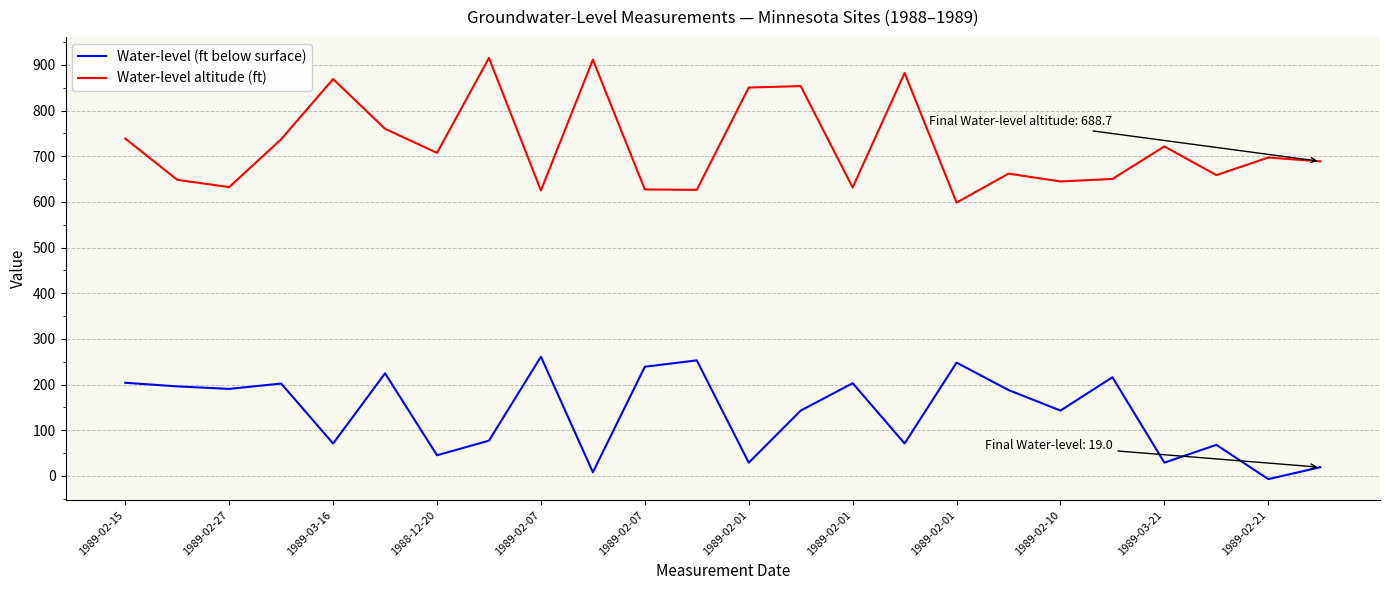

What is the difference between the maximum and minimum values in the Water-level altitude (ft) series?

316.6